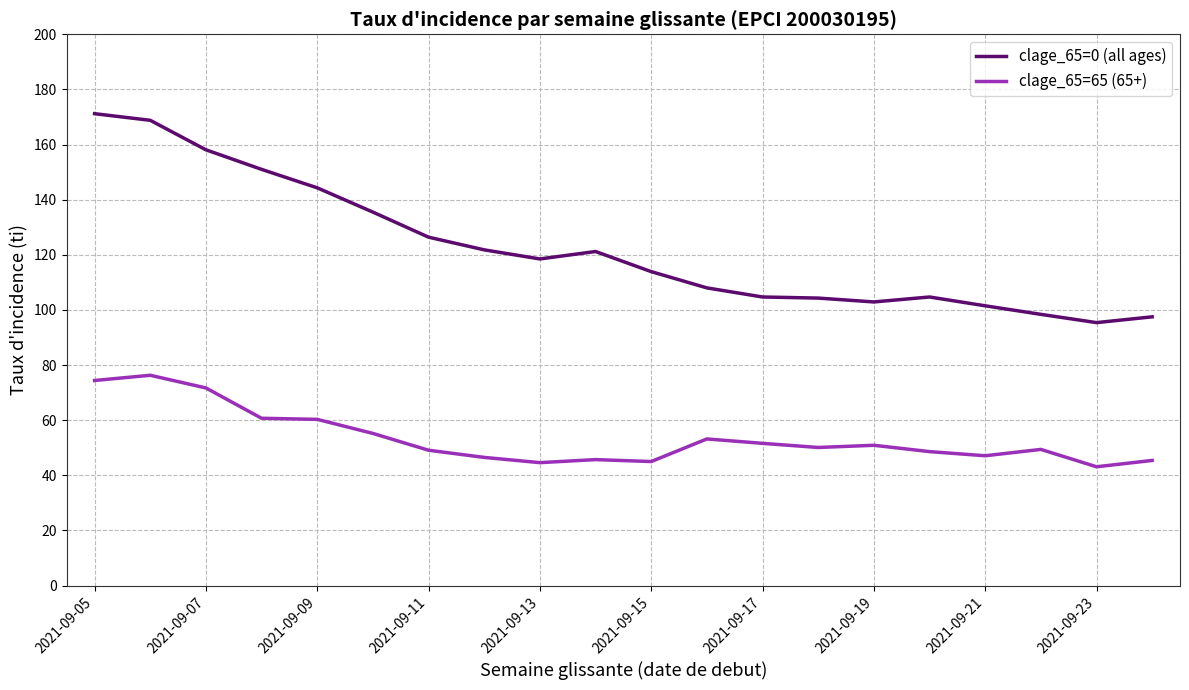

What is the average value of the clage_65=0 (all ages) series?

122.4